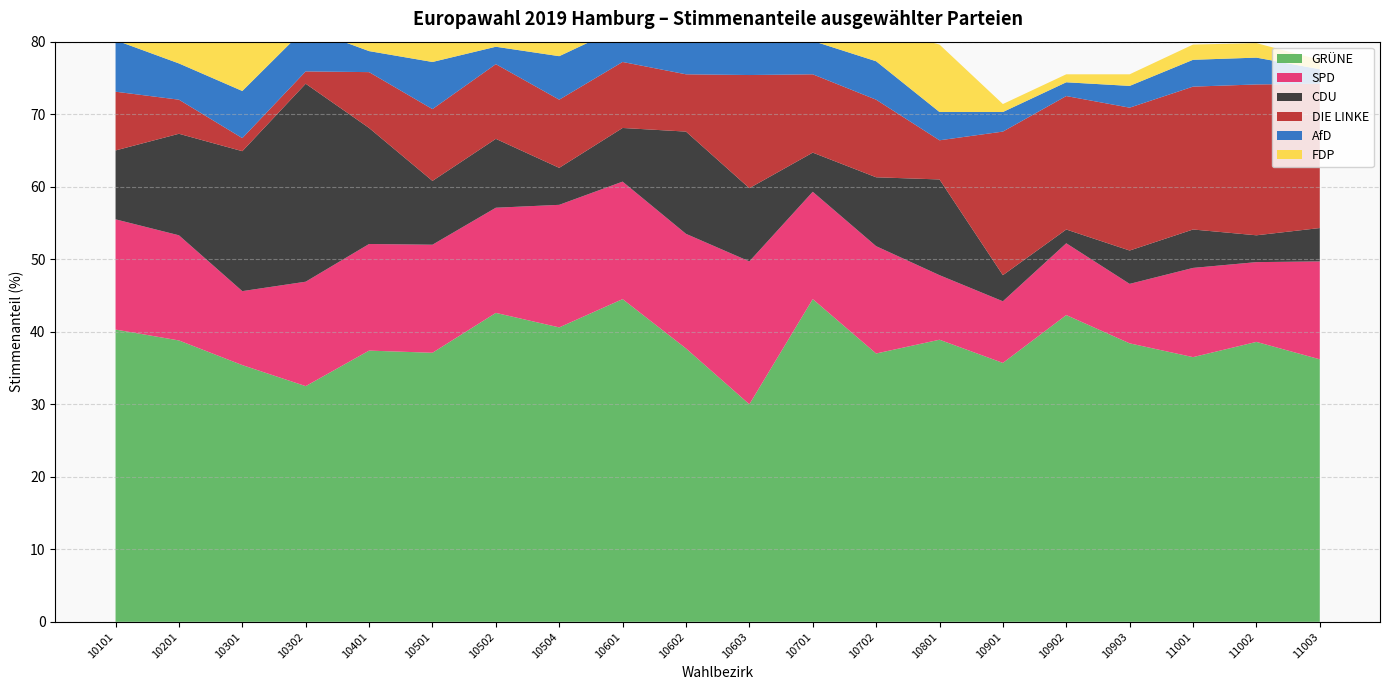

Reading right to left, what are all the values shown in this chart?

GRÜNE: 11003=36.2	11002=38.6	11001=36.5	10903=38.4	10902=42.3	10901=35.7	10801=38.9	10702=37.0	10701=44.5	10603=30.0	10602=37.7	10601=44.5	10504=40.6	10502=42.6	10501=37.1	10401=37.4	10302=32.5	10301=35.4	10201=38.8	10101=40.3
SPD: 11003=13.5	11002=11.0	11001=12.3	10903=8.2	10902=9.9	10901=8.5	10801=8.9	10702=14.8	10701=14.8	10603=19.7	10602=15.8	10601=16.2	10504=16.9	10502=14.5	10501=14.9	10401=14.7	10302=14.4	10301=10.2	10201=14.5	10101=15.2
CDU: 11003=4.6	11002=3.7	11001=5.3	10903=4.6	10902=1.9	10901=3.6	10801=13.2	10702=9.5	10701=5.4	10603=10.1	10602=14.1	10601=7.4	10504=5.1	10502=9.5	10501=8.8	10401=16.0	10302=27.3	10301=19.3	10201=14.0	10101=9.5
DIE LINKE: 11003=19.9	11002=20.8	11001=19.7	10903=19.7	10902=18.4	10901=19.8	10801=5.4	10702=10.7	10701=10.8	10603=15.6	10602=7.9	10601=9.1	10504=9.4	10502=10.3	10501=9.9	10401=7.7	10302=1.7	10301=1.8	10201=4.7	10101=8.1
AfD: 11003=2.0	11002=3.7	11001=3.7	10903=3.0	10902=1.9	10901=2.7	10801=3.9	10702=5.3	10701=4.6	10603=7.2	10602=6.0	10601=4.9	10504=6.0	10502=2.4	10501=6.5	10401=2.9	10302=6.0	10301=6.5	10201=5.0	10101=7.1
FDP: 11003=1.3	11002=2.0	11001=2.1	10903=1.6	10902=1.1	10901=1.1	10801=9.3	10702=4.7	10701=3.2	10603=3.0	10602=6.2	10601=3.6	10504=4.3	10502=6.1	10501=4.8	10401=8.5	10302=12.4	10301=12.2	10201=8.7	10101=5.2